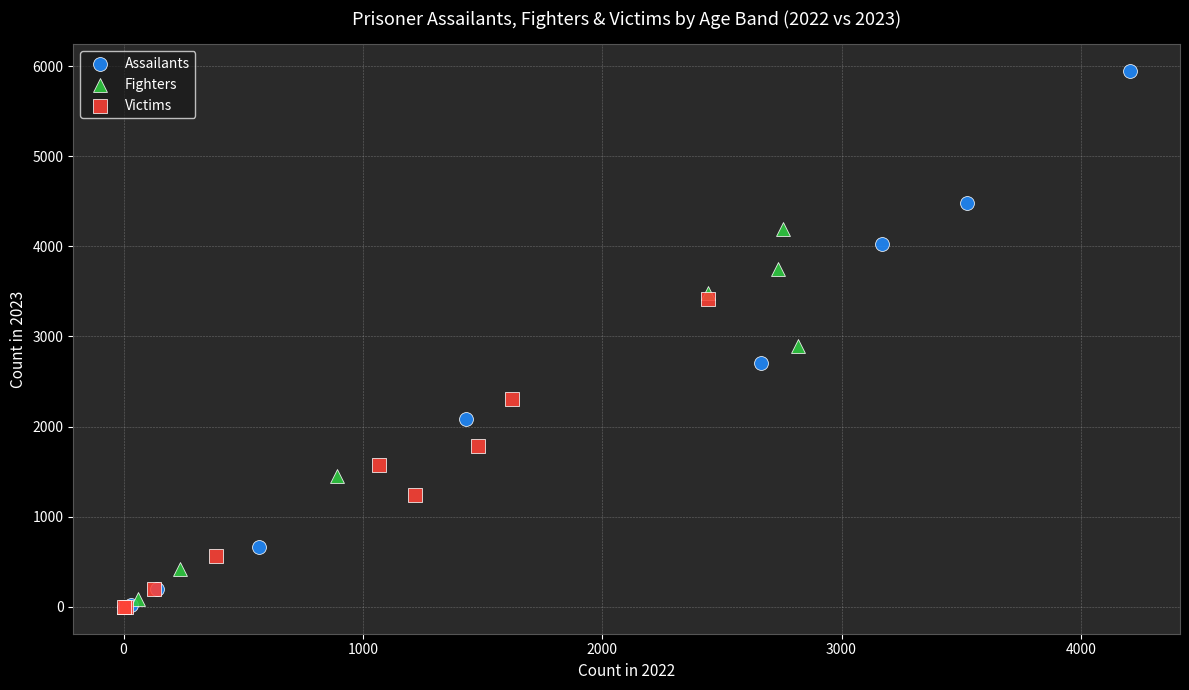

Which series reaches the maximum Y coordinate?

Assailants